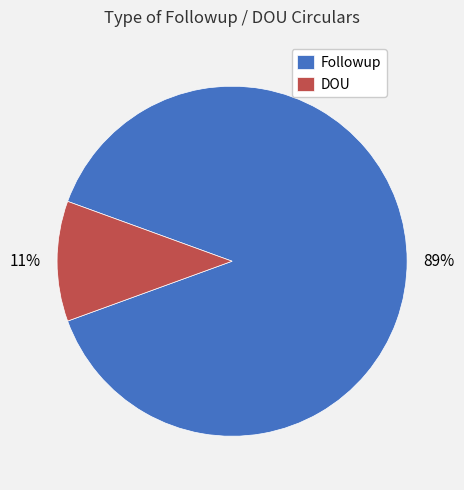

Combined, do DOU and Followup account for over 50%?

Yes